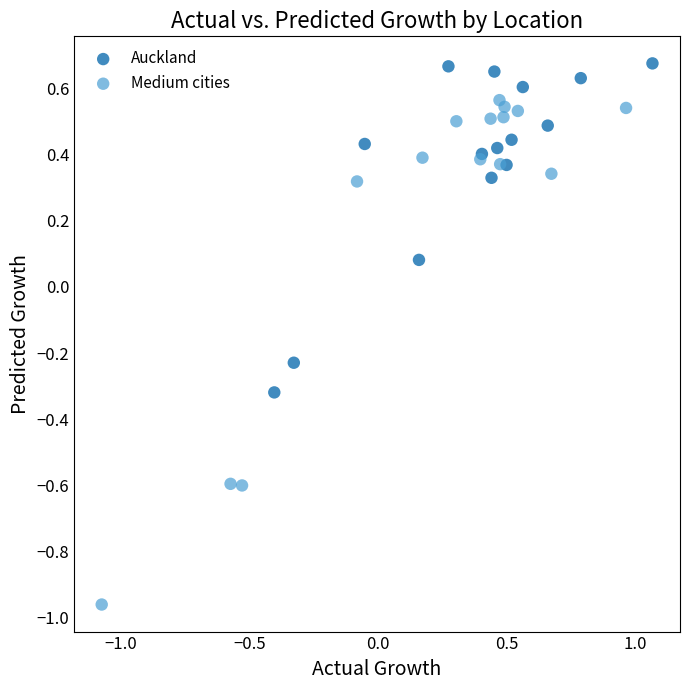

Which series contains the highest Y value?

Auckland